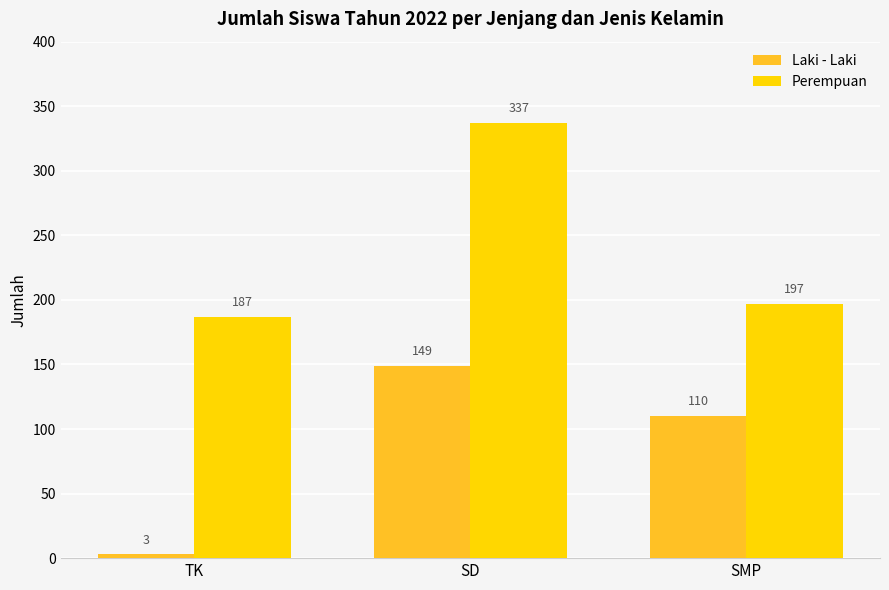

At which label does Laki - Laki reach its peak?

SD